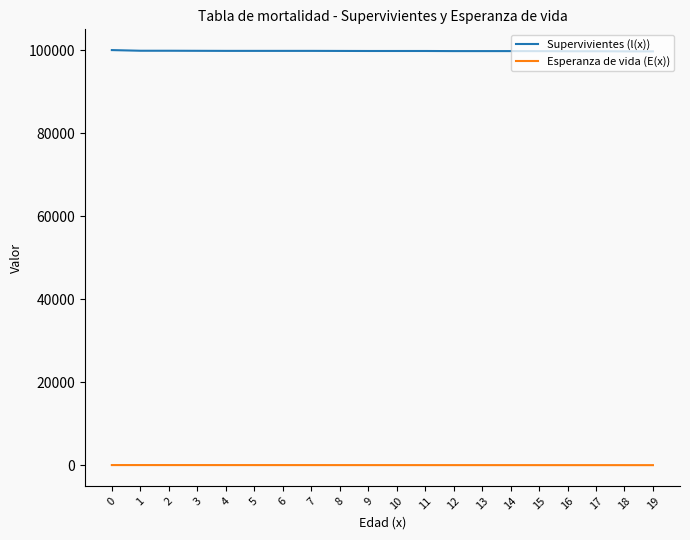

True or false: Supervivientes (l(x)) and Esperanza de vida (E(x)) cross at least once.

False